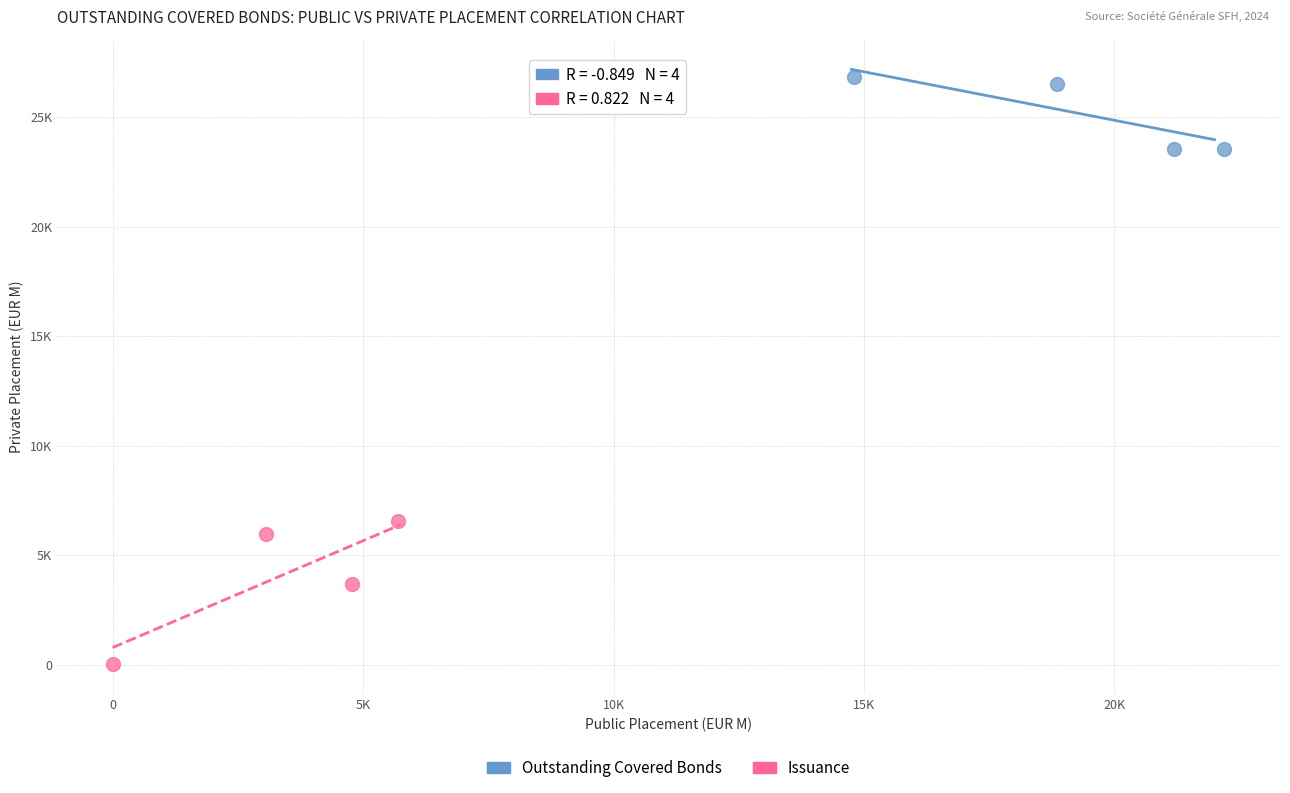

Which series contains the highest Y value?

Outstanding Covered Bonds